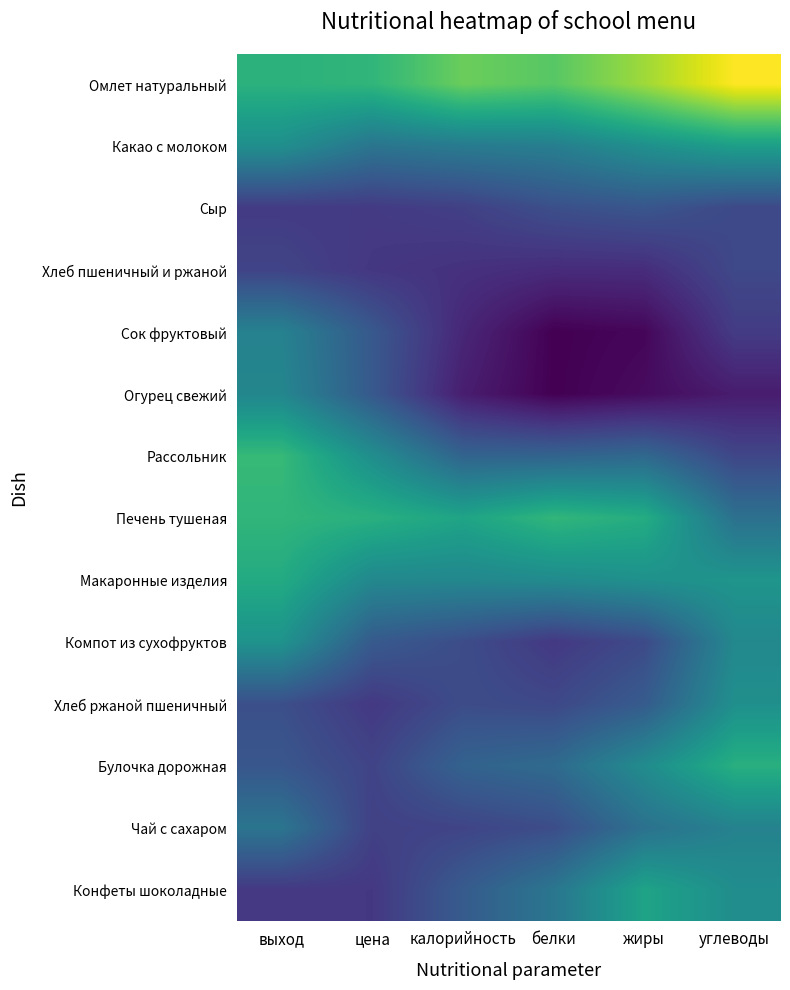

Reading left to right, what are all the values shown in this chart?

Омлет натуральный: выход=0.6	цена=0.6	калорийность=0.7	белки=0.6	жиры=0.7	углеводы=0.8
Какао с молоком: выход=0.5	цена=0.4	калорийность=0.4	белки=0.4	жиры=0.5	углеводы=0.5
Сыр: выход=0.2	цена=0.2	калорийность=0.3	белки=0.3	жиры=0.3	углеводы=0.3
Хлеб пшеничный и ржаной: выход=0.3	цена=0.2	калорийность=0.2	белки=0.2	жиры=0.2	углеводы=0.3
Сок фруктовый: выход=0.4	цена=0.3	калорийность=0.2	белки=0.1	жиры=0.1	углеводы=0.2
Огурец свежий: выход=0.4	цена=0.3	калорийность=0.2	белки=0.1	жиры=0.1	углеводы=0.2
Рассольник: выход=0.6	цена=0.5	калорийность=0.3	белки=0.3	жиры=0.4	углеводы=0.3
Печень тушеная: выход=0.6	цена=0.6	калорийность=0.5	белки=0.6	жиры=0.6	углеводы=0.4
Макаронные изделия: выход=0.6	цена=0.4	калорийность=0.4	белки=0.5	жиры=0.5	углеводы=0.5
Компот из сухофруктов: выход=0.5	цена=0.3	калорийность=0.3	белки=0.2	жиры=0.3	углеводы=0.4
Хлеб ржаной пшеничный: выход=0.3	цена=0.2	калорийность=0.3	белки=0.3	жиры=0.3	углеводы=0.5
Булочка дорожная: выход=0.3	цена=0.3	калорийность=0.3	белки=0.4	жиры=0.5	углеводы=0.6
Чай с сахаром: выход=0.4	цена=0.3	калорийность=0.3	белки=0.3	жиры=0.4	углеводы=0.4
Конфеты шоколадные: выход=0.2	цена=0.2	калорийность=0.3	белки=0.4	жиры=0.5	углеводы=0.5